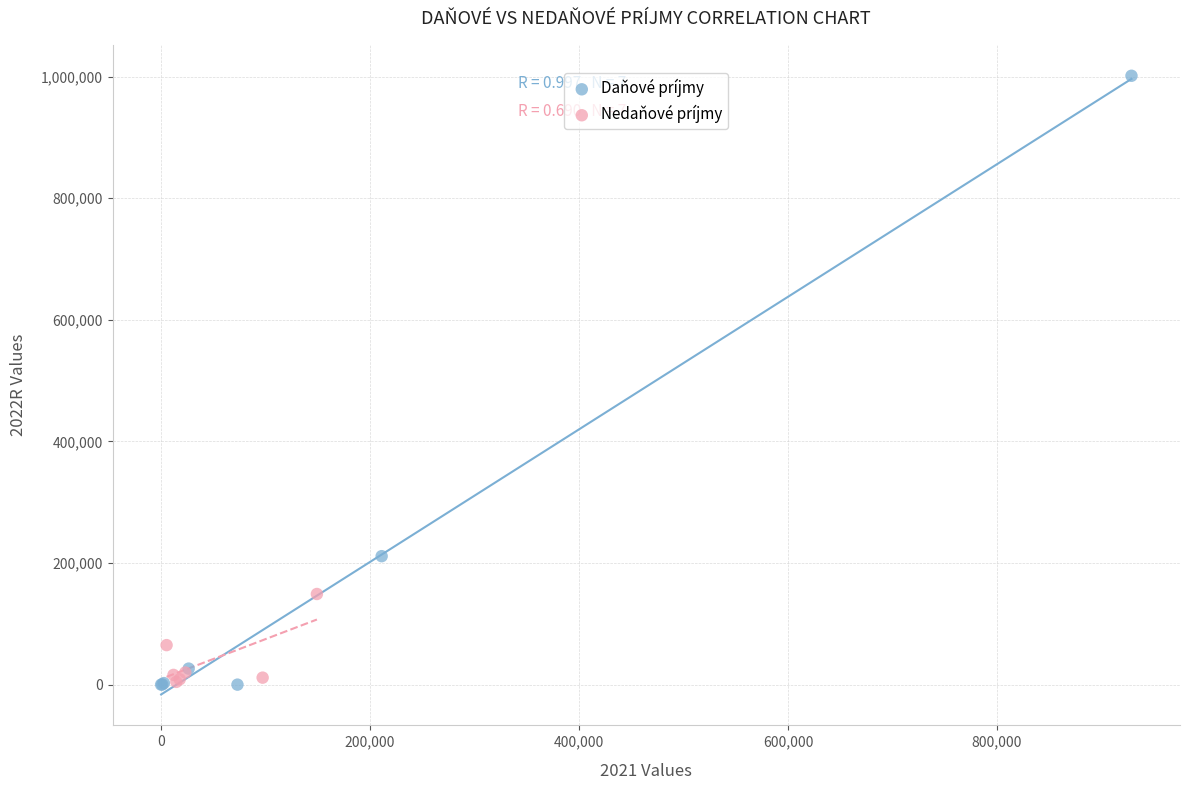

Which series has the widest spread of Y values?

Daňové príjmy